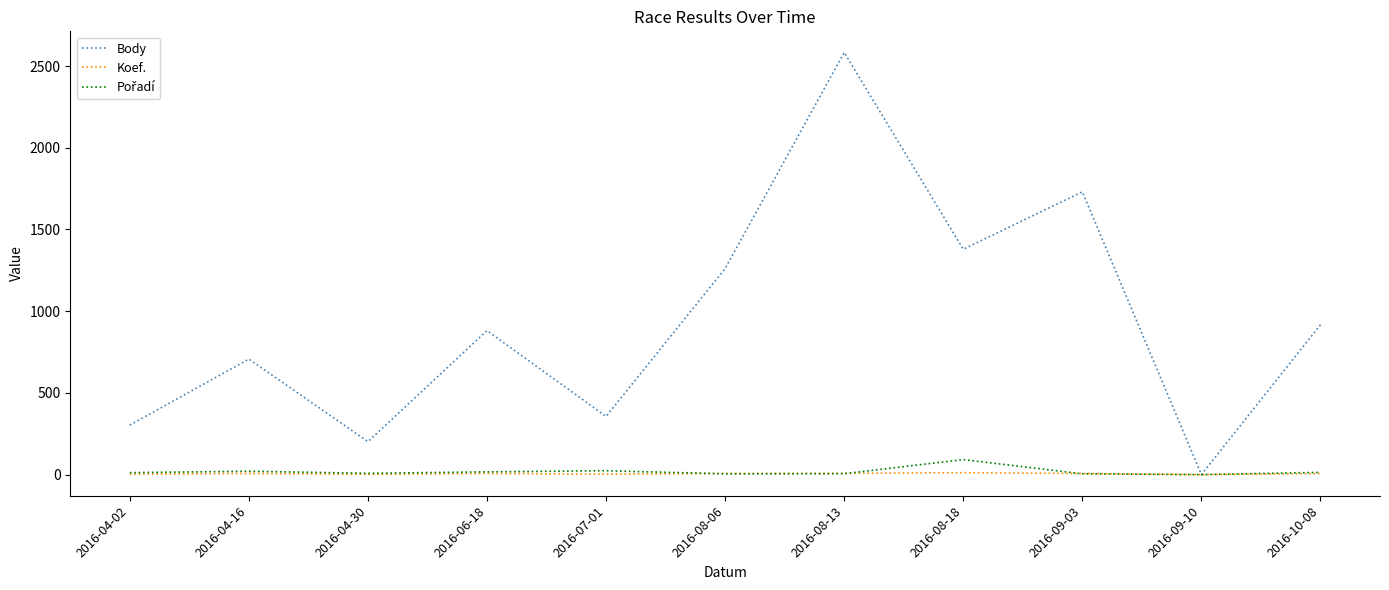

Which series has the largest range (max minus min)?

Body